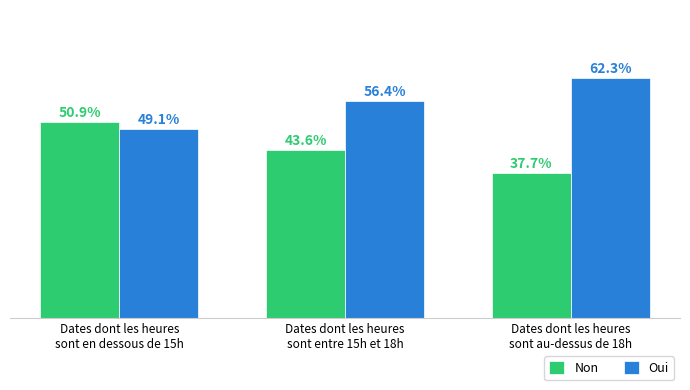

Which series has the largest total across all categories?

Oui